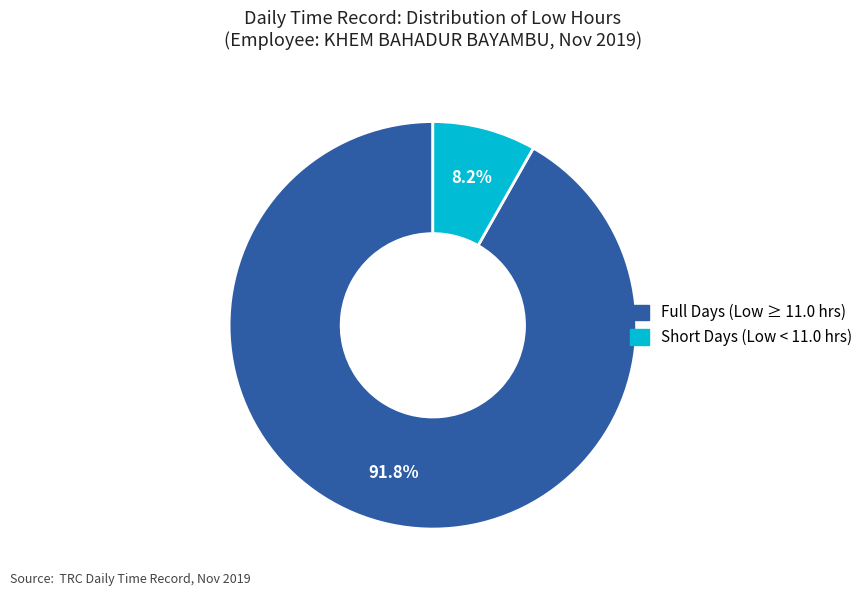

Is there any slice that represents more than half of the pie?

Yes